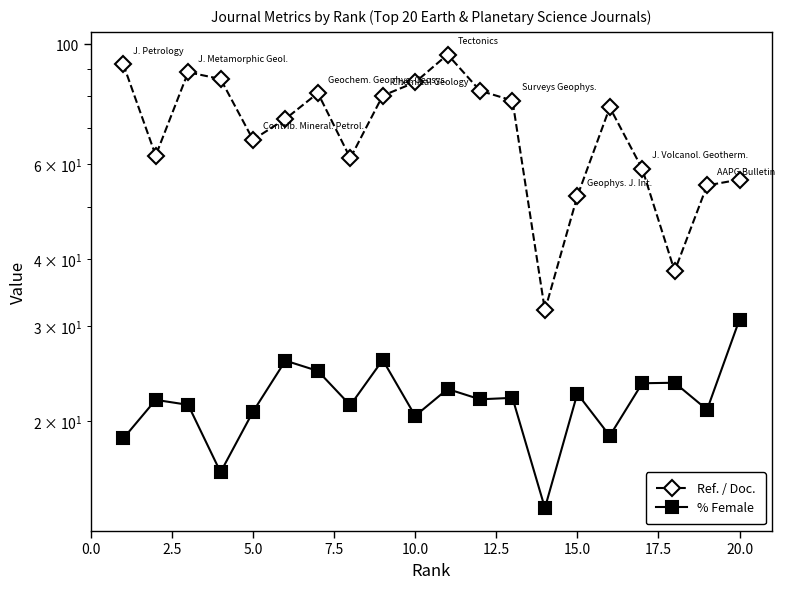

Which series has the largest range (max minus min)?

Ref. / Doc.